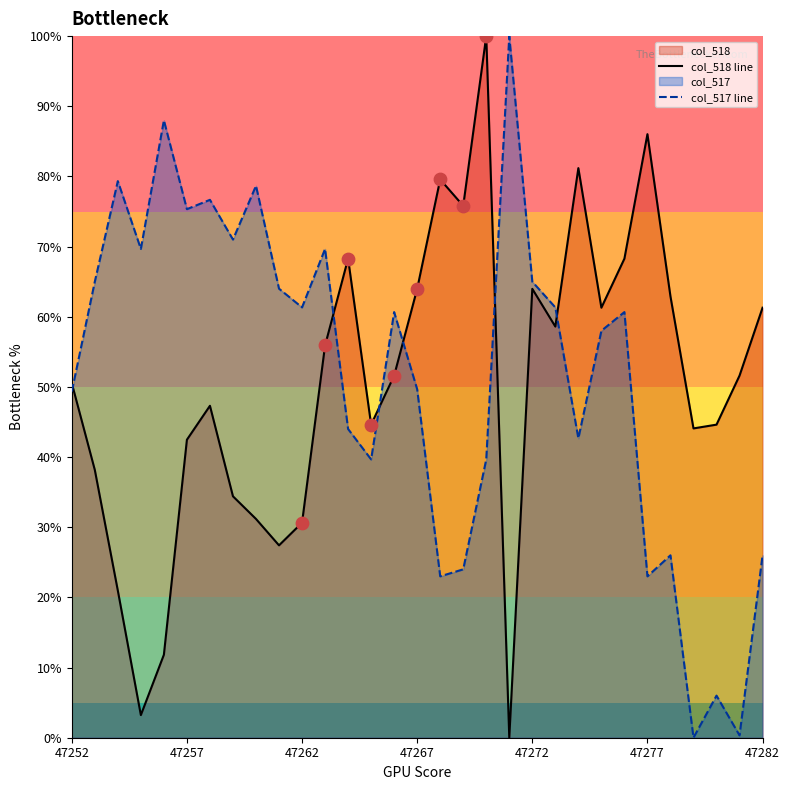

Which series reaches the maximum Y coordinate?

col_518 line